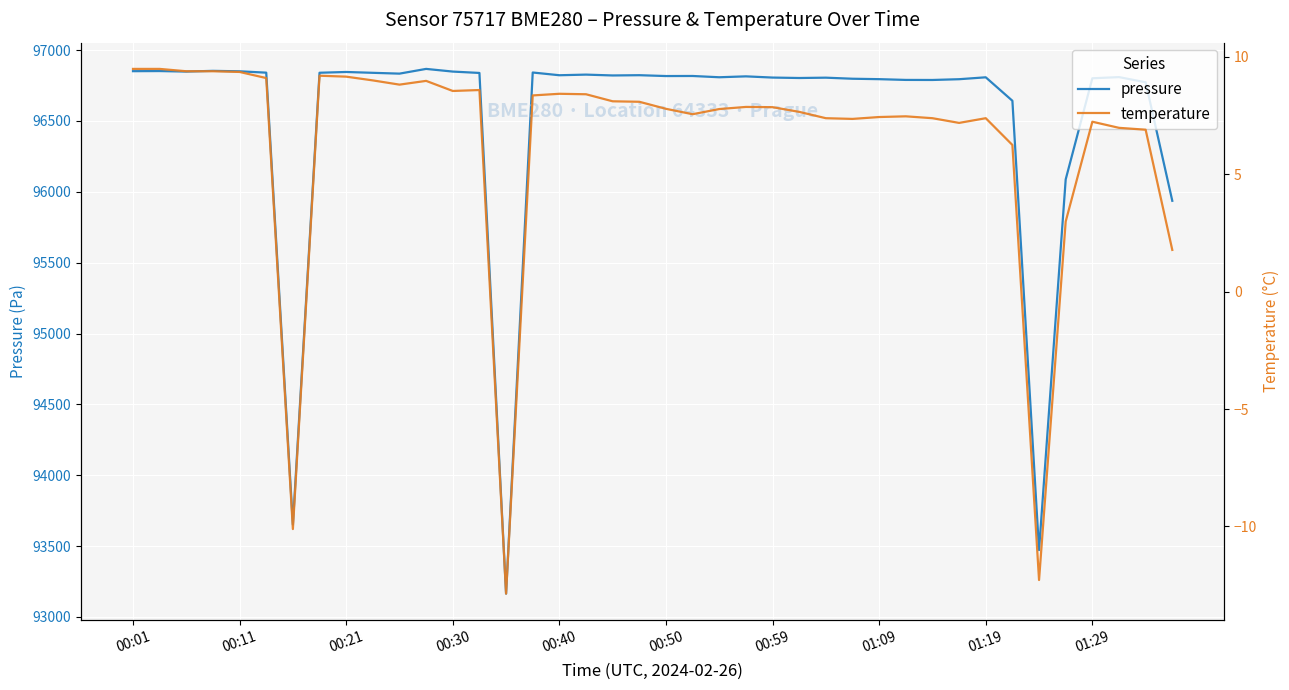

At which label is temperature closest to -1?

39